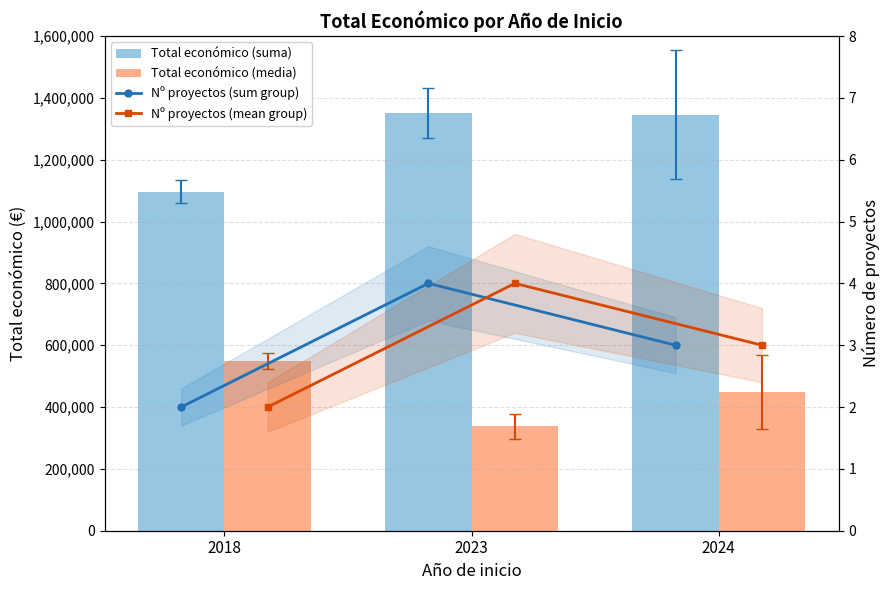

How many values in the Total económico (suma) series are below 1345535?

1